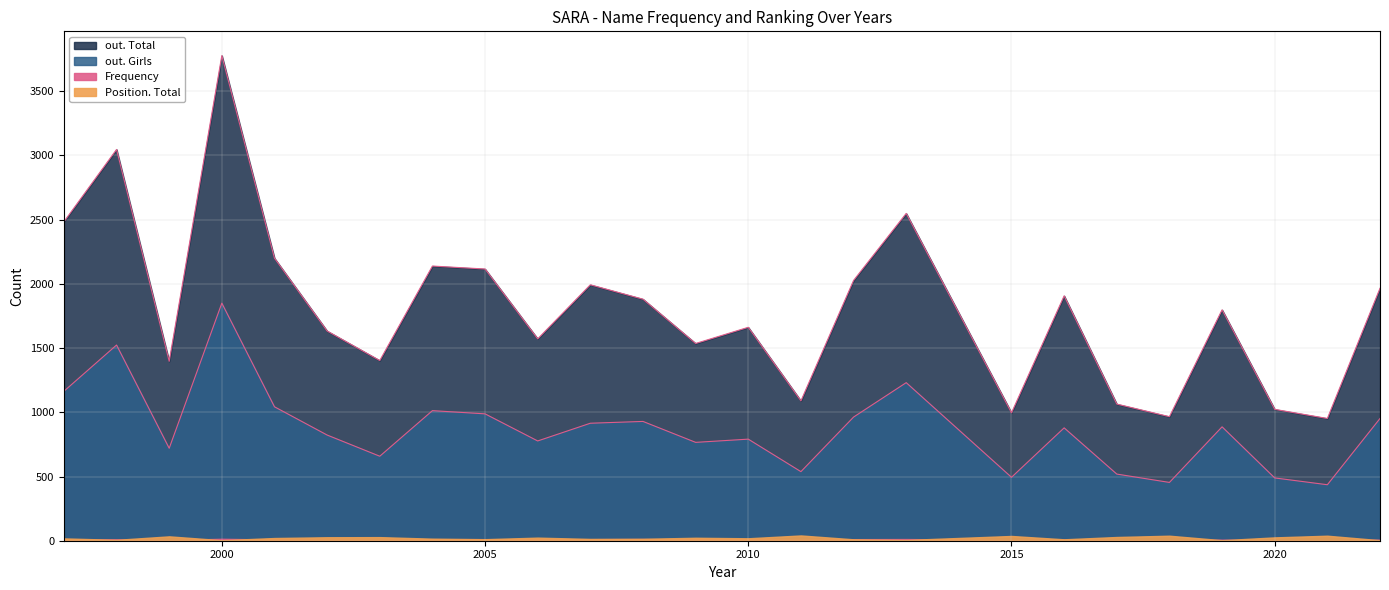

What is the sum of all out. Girls values?

21803